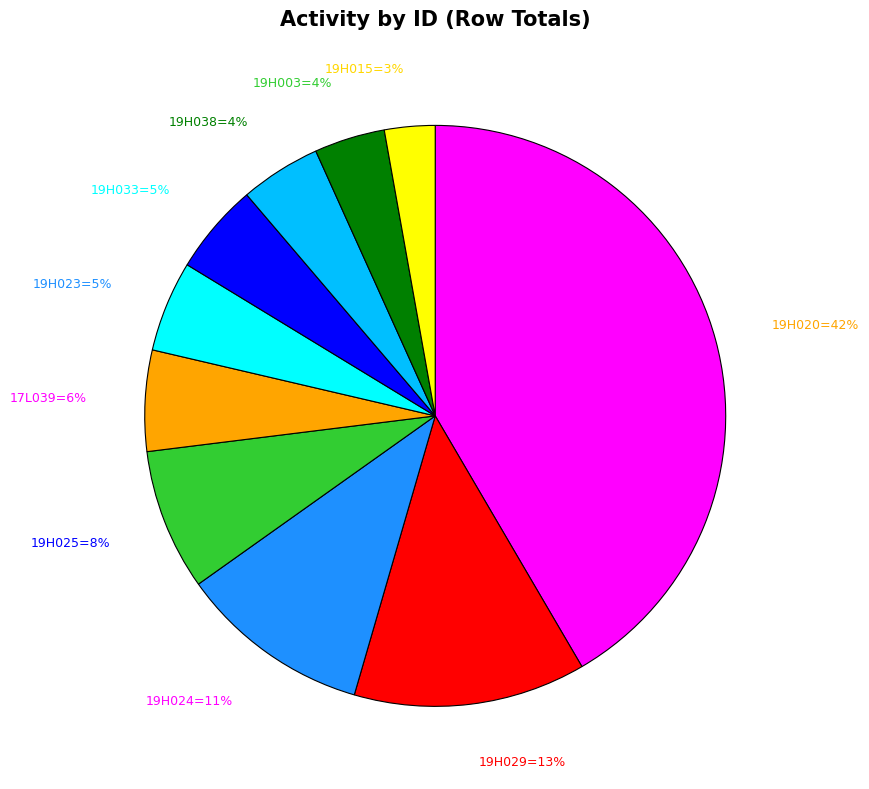

To the nearest percent, what is the difference between the largest and smallest slice percentages?

39%